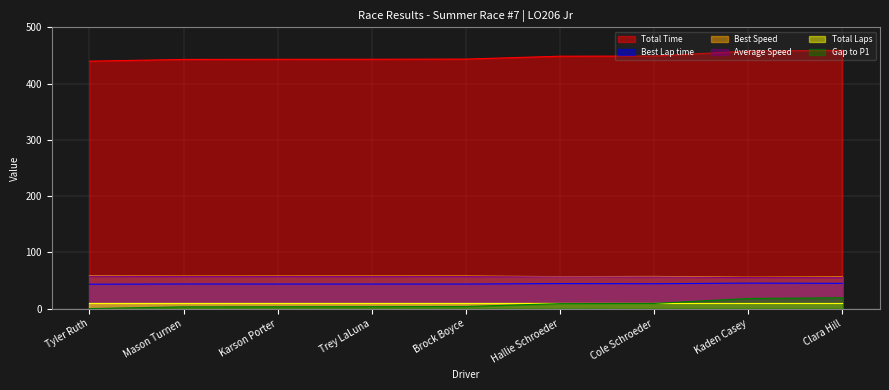

Is it true that Best Speed equals 31.2 at Tyler Ruth?

False